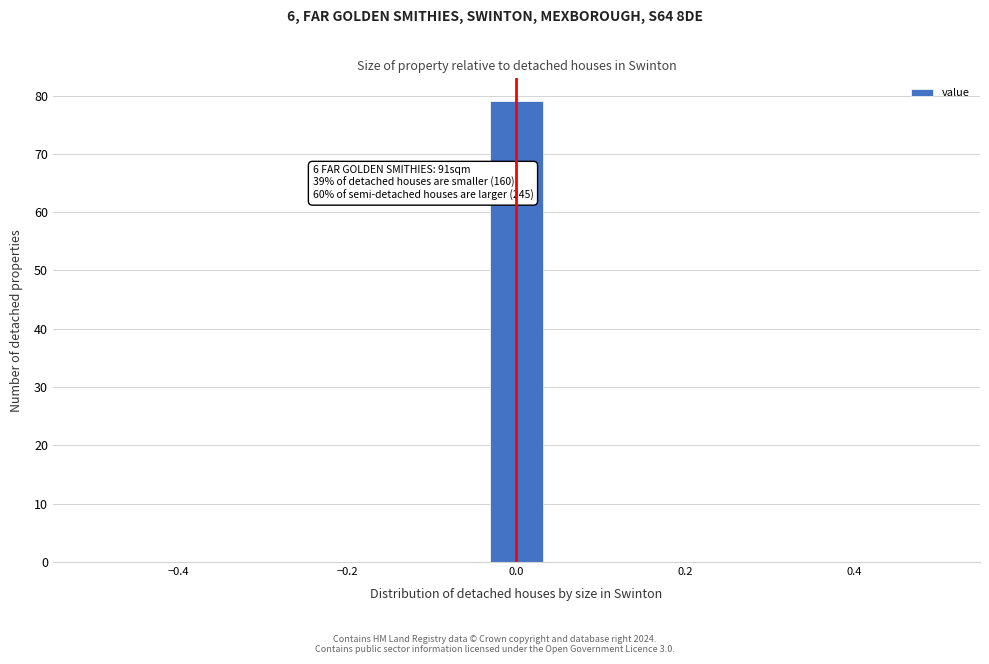

Around what value on the x-axis is the tallest bar? Give the approximate position of its centre, as read against the axis.

0.00